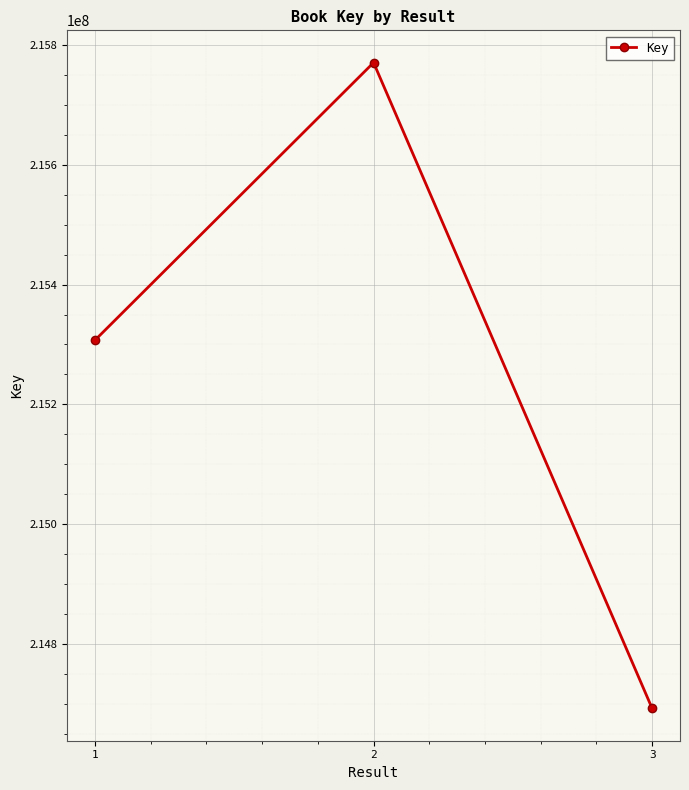

How many lines are shown in the chart?

1